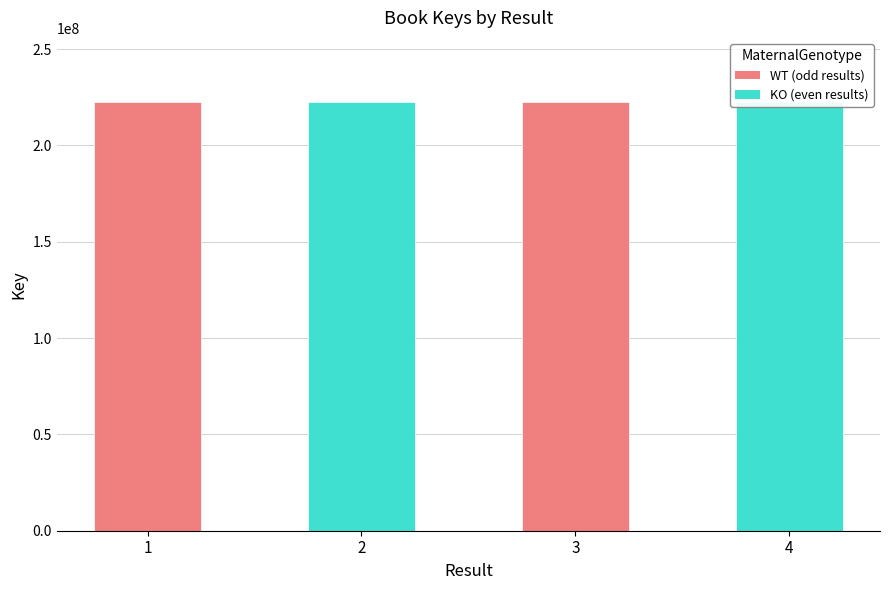

What is the average value?

222429932